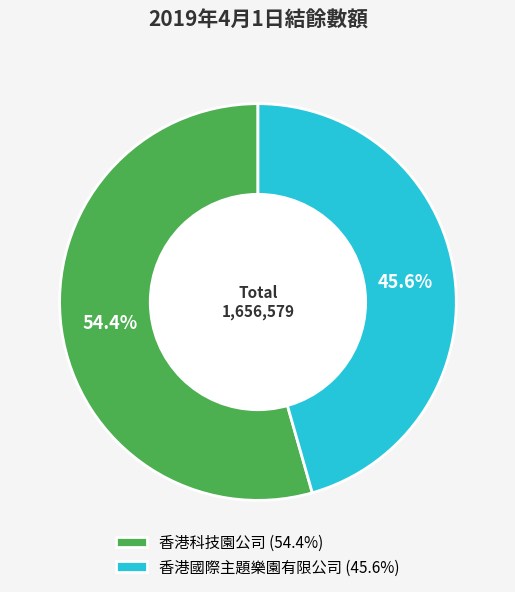

To the nearest percent, what portion does 香港國際主題樂園有限公司 represent?

46%